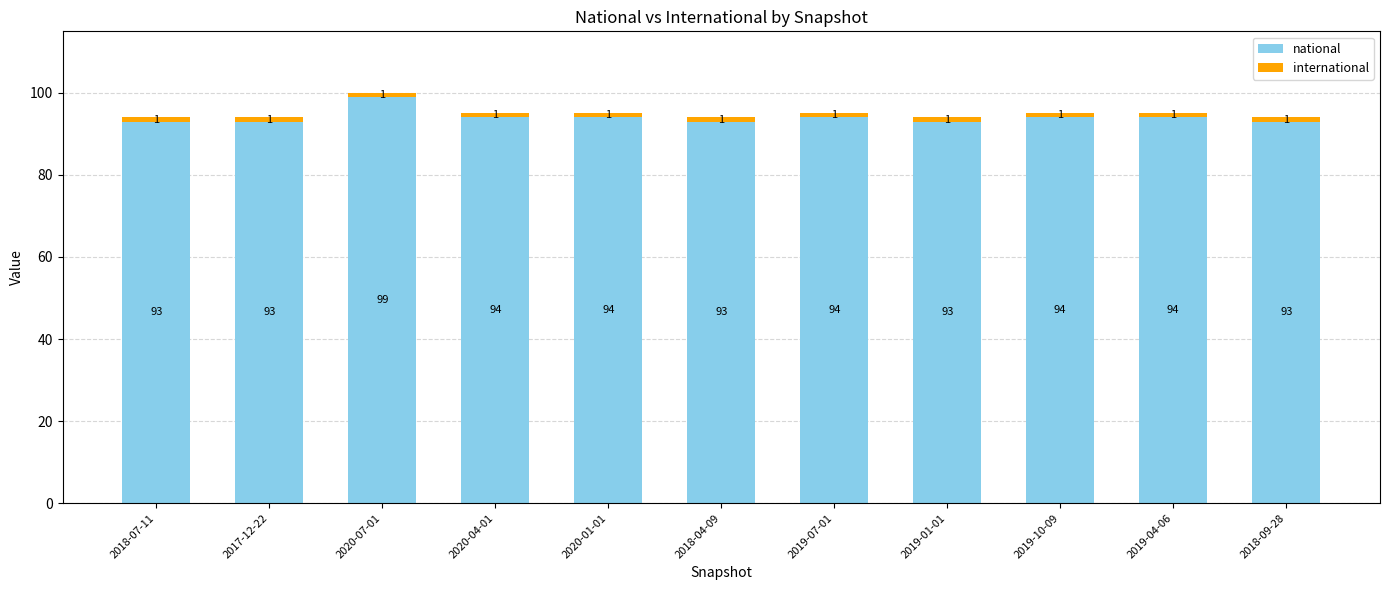

What is the total value across all series at 2020-04-01?

95